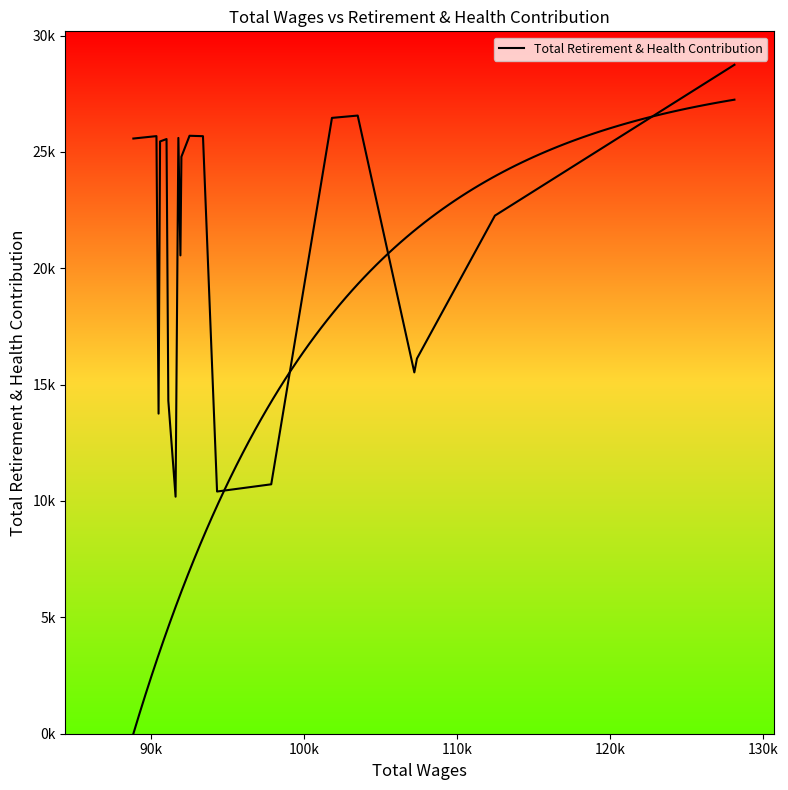

How many points are higher than both their immediate neighbors (excluding endpoints)?

5